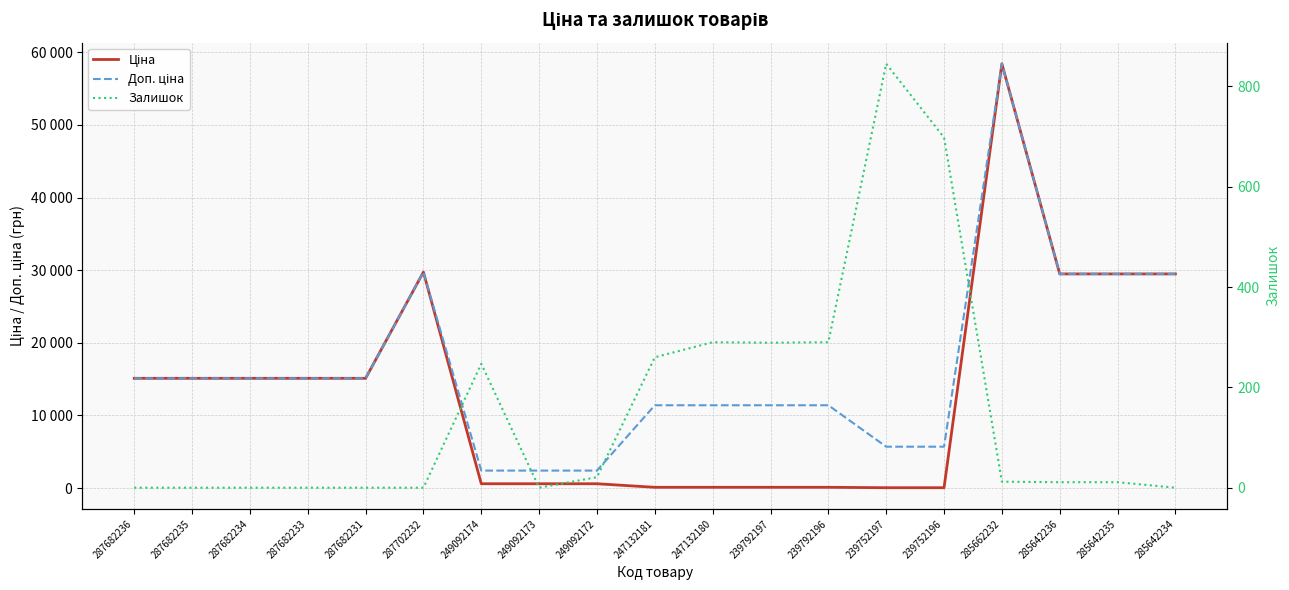

List the series in order of their peak value, lowest first.

Залишок, Ціна, Доп. ціна